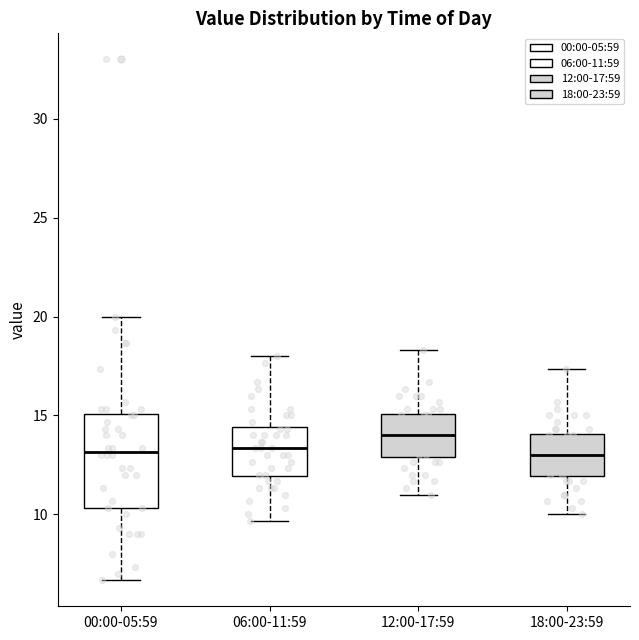

Reading left to right, read every box against the y-axis: the position of its median line, the range the box covers, and the ends of its whiskers. The values are not printed on the chart, so give them approximately, as read against the axis.

00:00-05:59: median 13.0, box 10.5 to 15.0, whiskers 6.5 to 20.0
06:00-11:59: median 13.5, box 12.0 to 14.5, whiskers 9.5 to 18.0
12:00-17:59: median 14.0, box 13.0 to 15.0, whiskers 11.0 to 18.5
18:00-23:59: median 13.0, box 12.0 to 14.0, whiskers 10.0 to 17.5